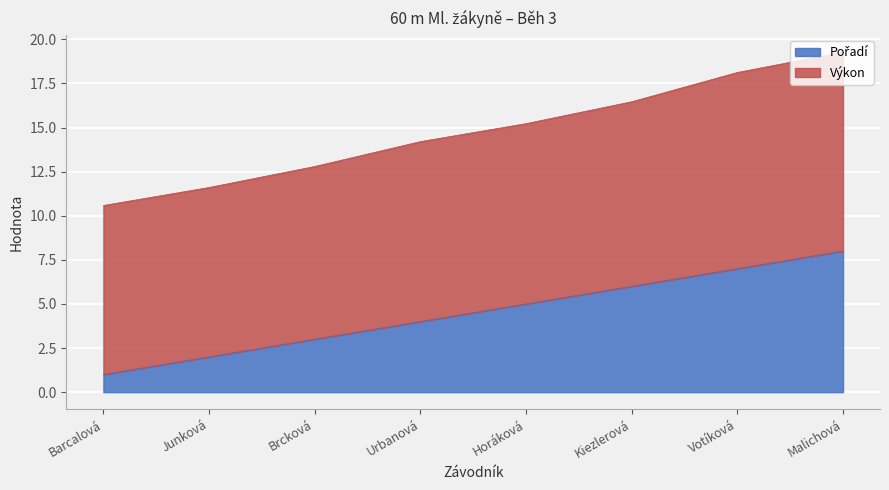

True or false: Výkon and Pořadí intersect in this chart.

False